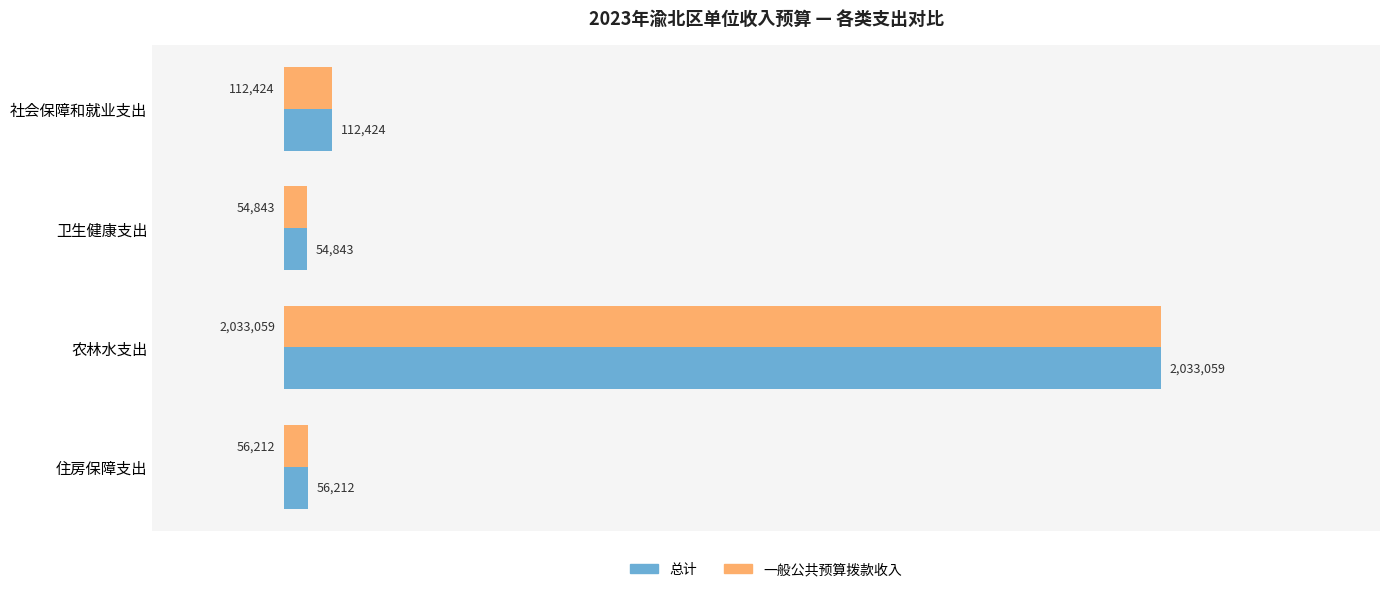

What are all the series names shown in the legend?

总计, 一般公共预算拨款收入